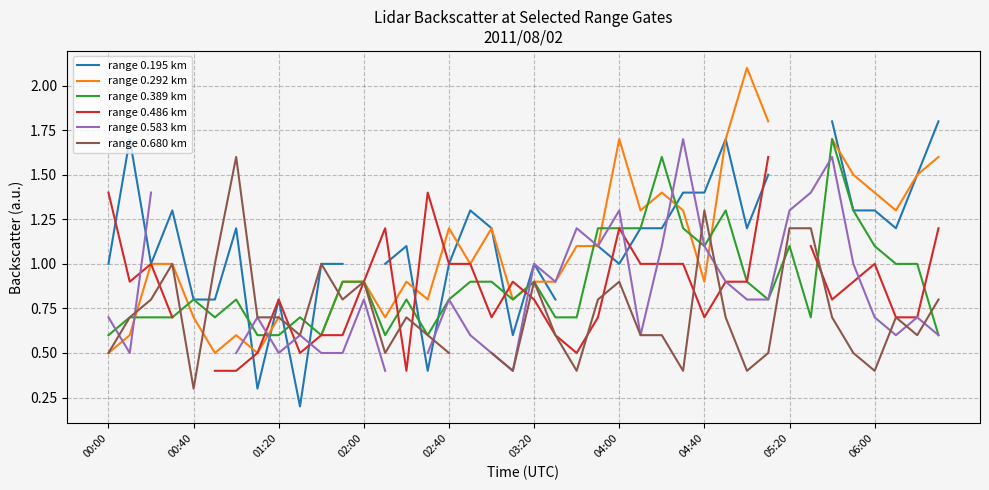

What is the difference between the maximum and minimum values in the range 0.292 km series?

1.6